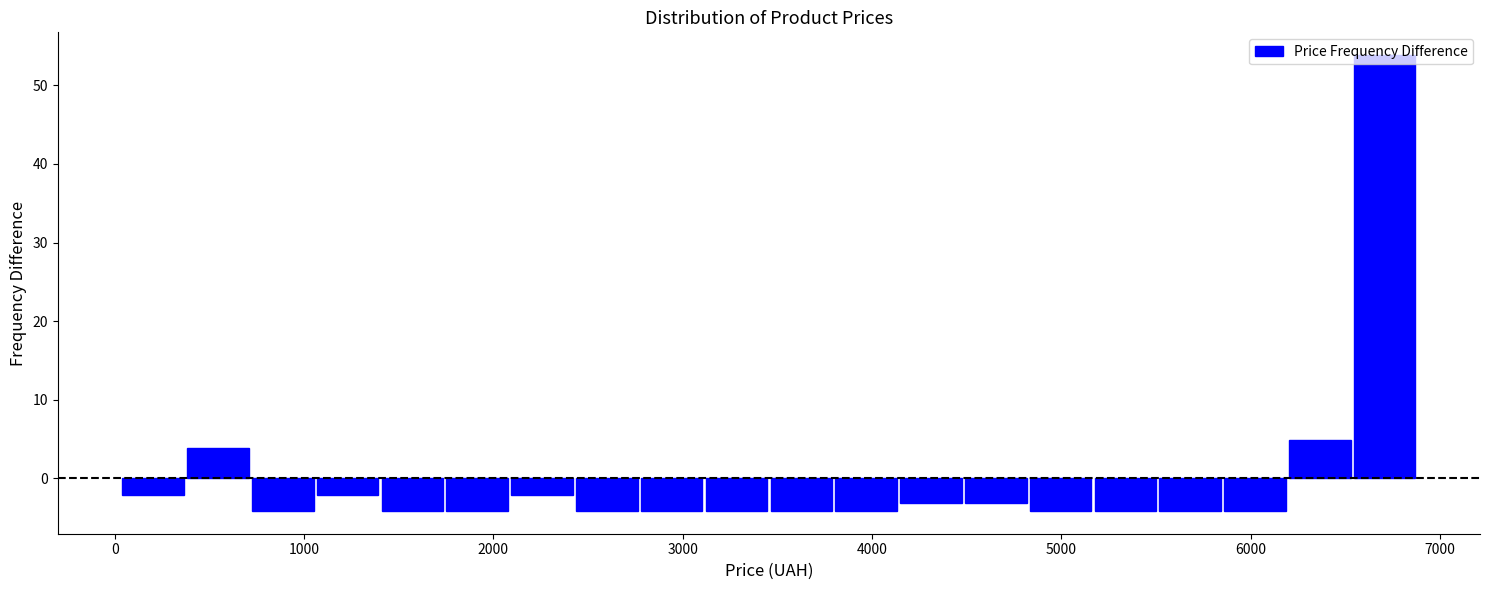

Read against the x-axis, roughly where is the centre of the tallest bar?

6700